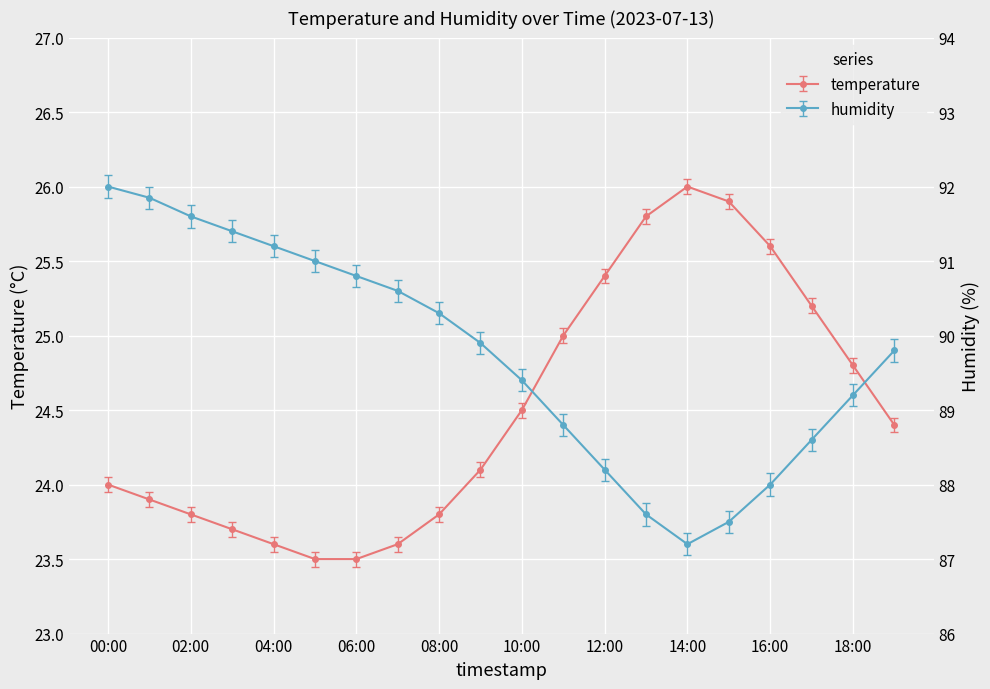

At which label does humidity first exceed 89?

00:00